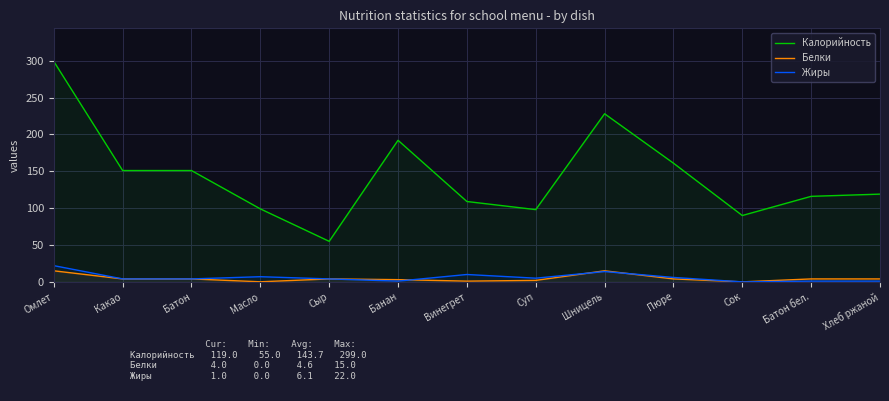

At Масло, list the series in order from largest to smallest.

Калорийность, Жиры, Белки